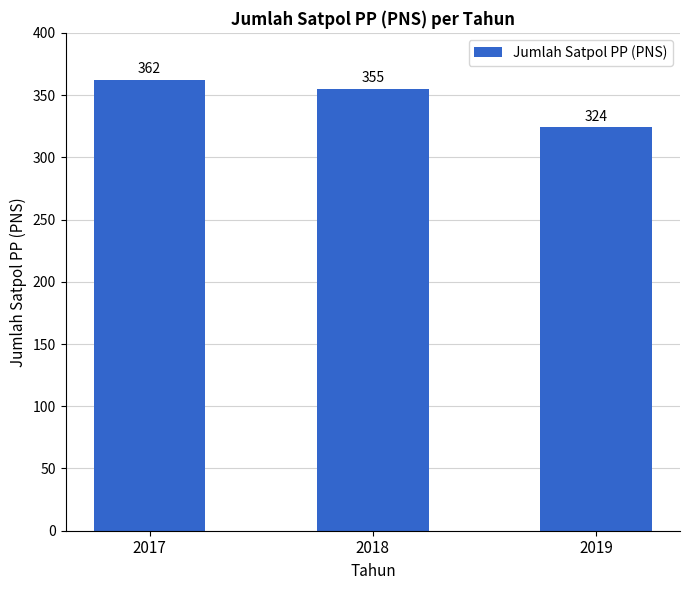

Is it true that the value at 2018 is 638?

False